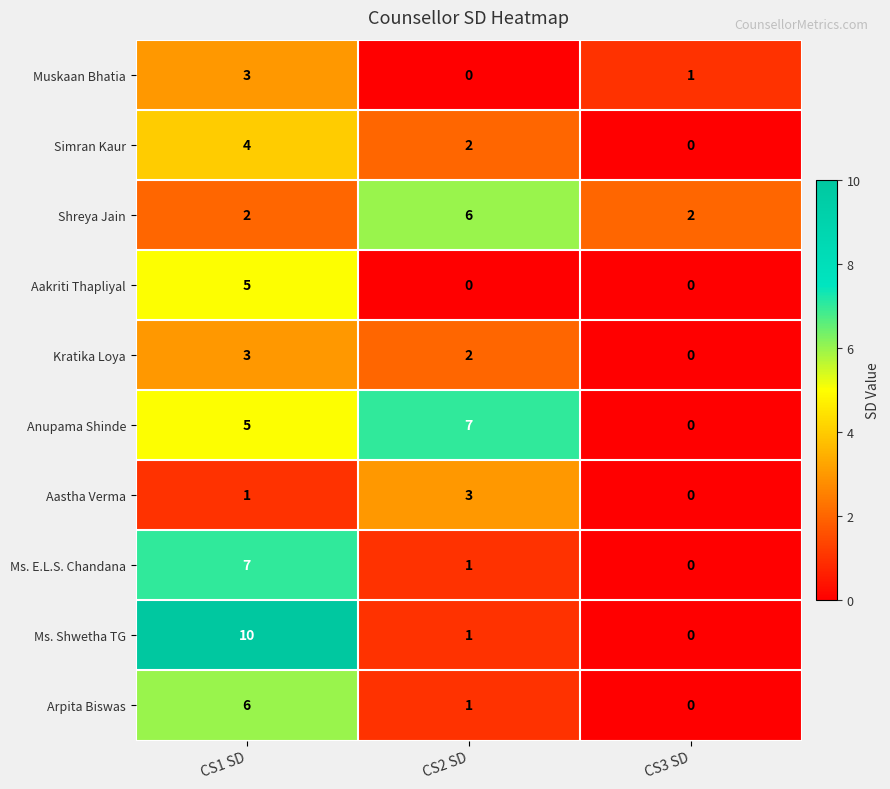

Which series changed the most between CS2 SD and CS3 SD?

Anupama Shinde